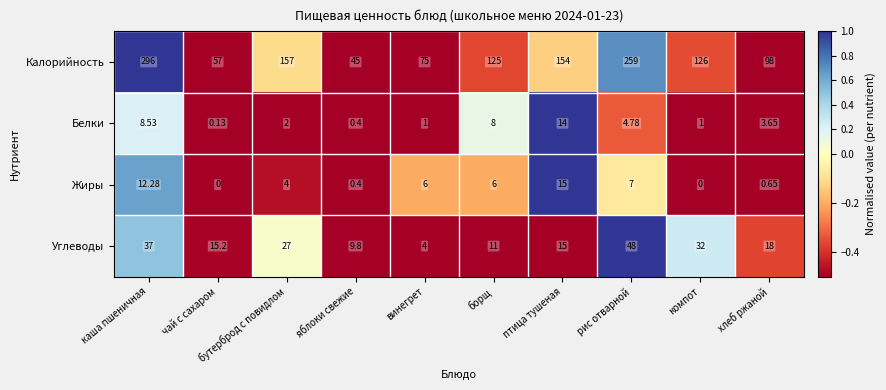

Which series changed the most between яблоки свежие and хлеб ржаной?

Калорийность